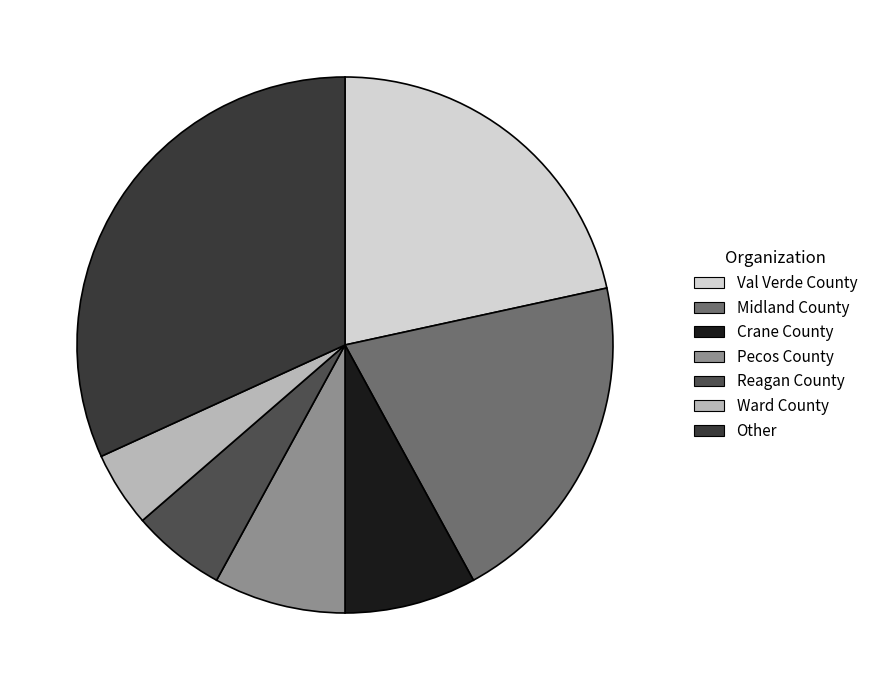

What percentage is the Other slice, to the nearest percent?

32%